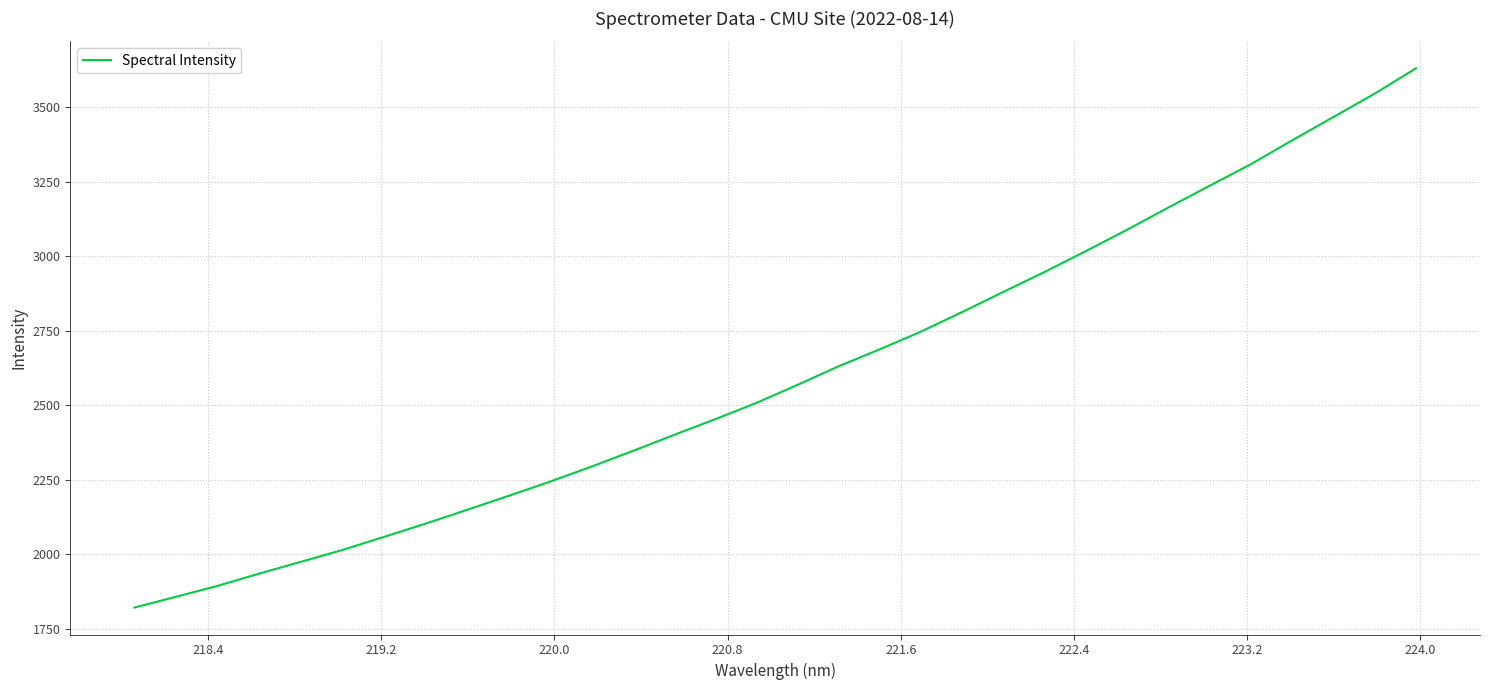

What is the minimum value shown in the chart?

1821.6